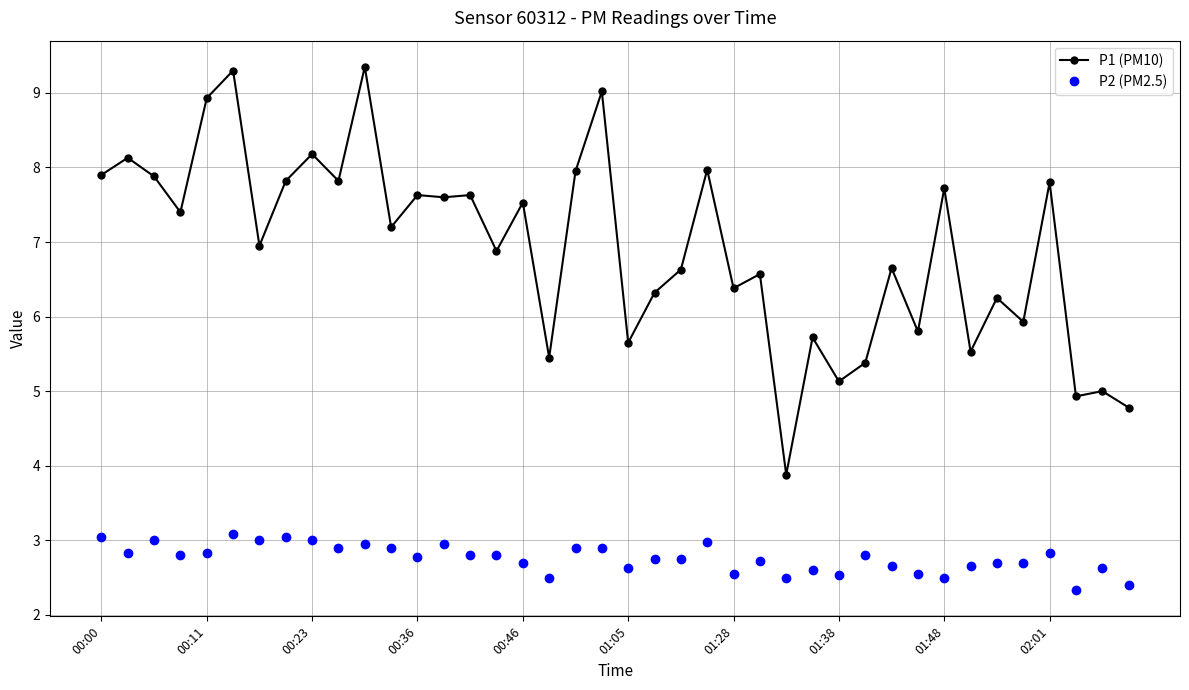

True or false: P1 (PM10) has more than 2 points higher than both neighbors.

True